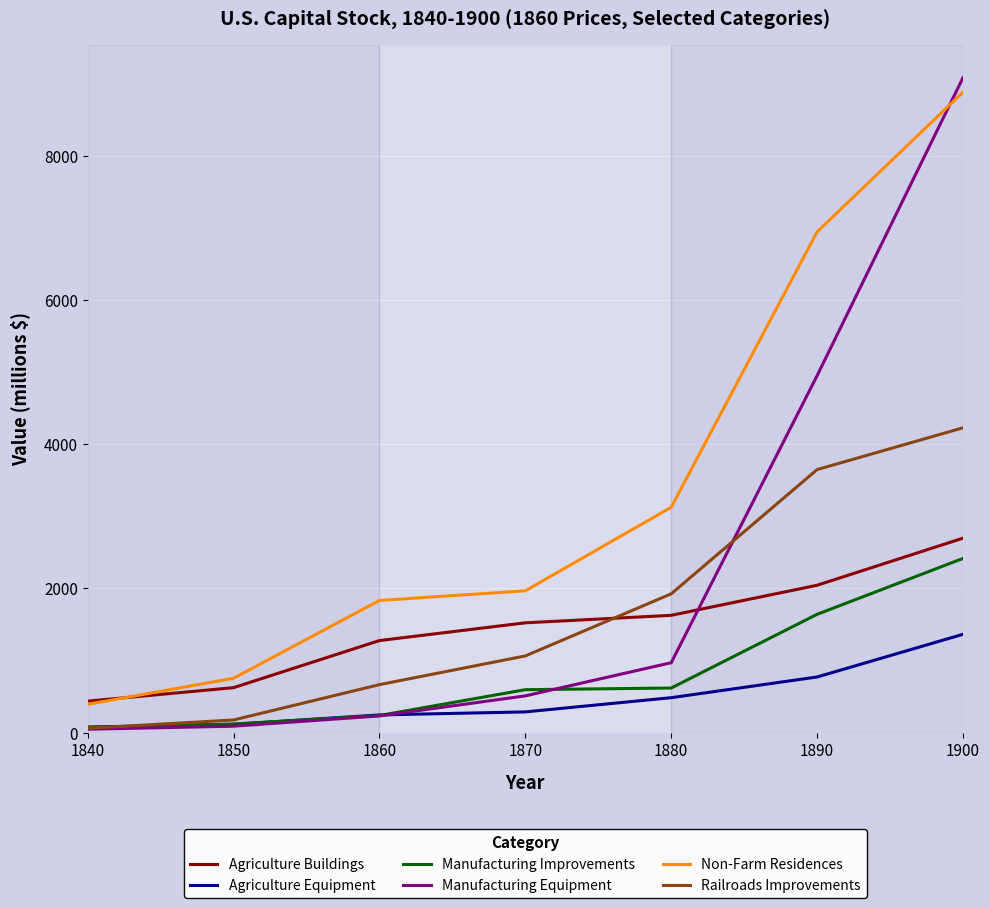

Where is Non-Farm Residences nearest to the value 4637?

1880